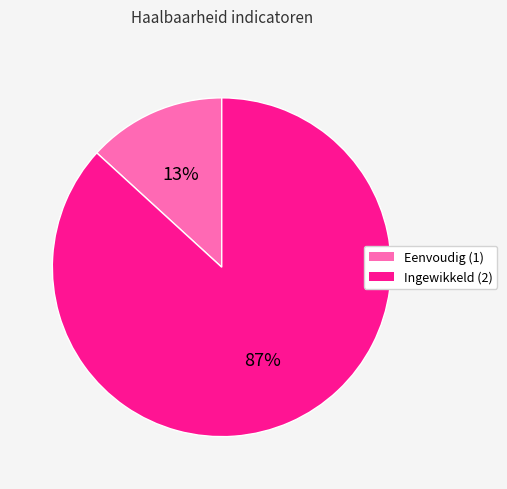

What percentage is the Ingewikkeld (2) slice, to the nearest percent?

87%